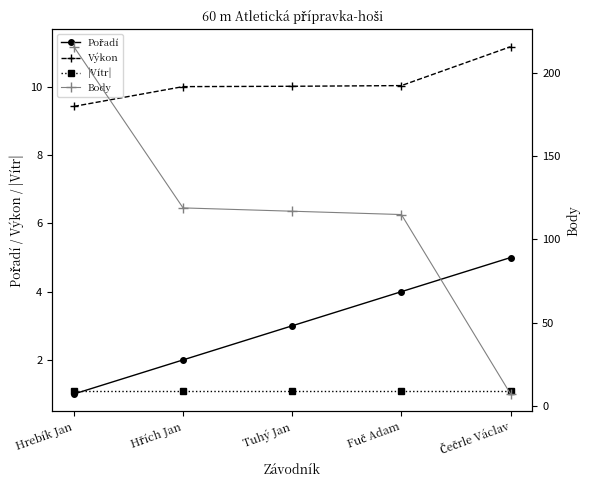

The value of Body at Fuč Adam is 115.0. True or false?

True